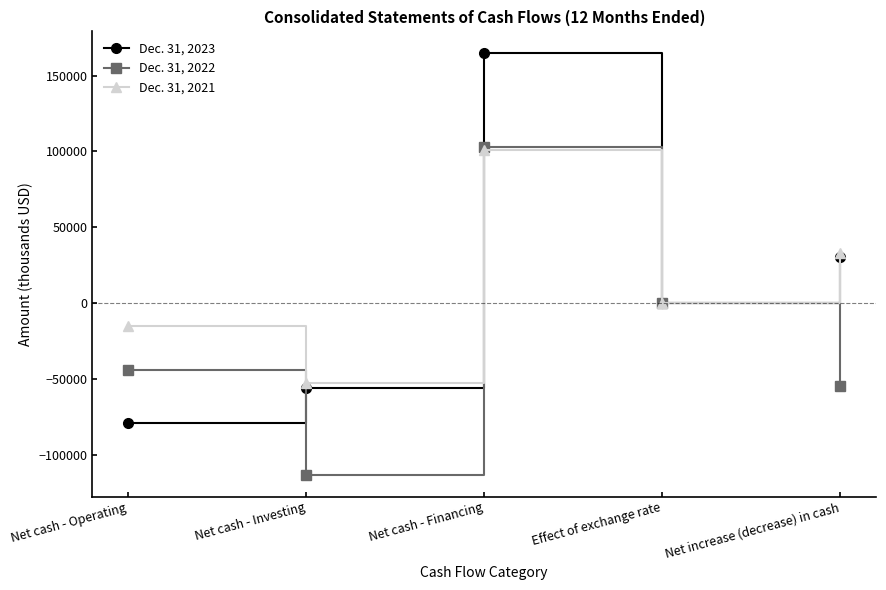

In Dec. 31, 2021, how many points are higher than both neighbors (excluding endpoints)?

1